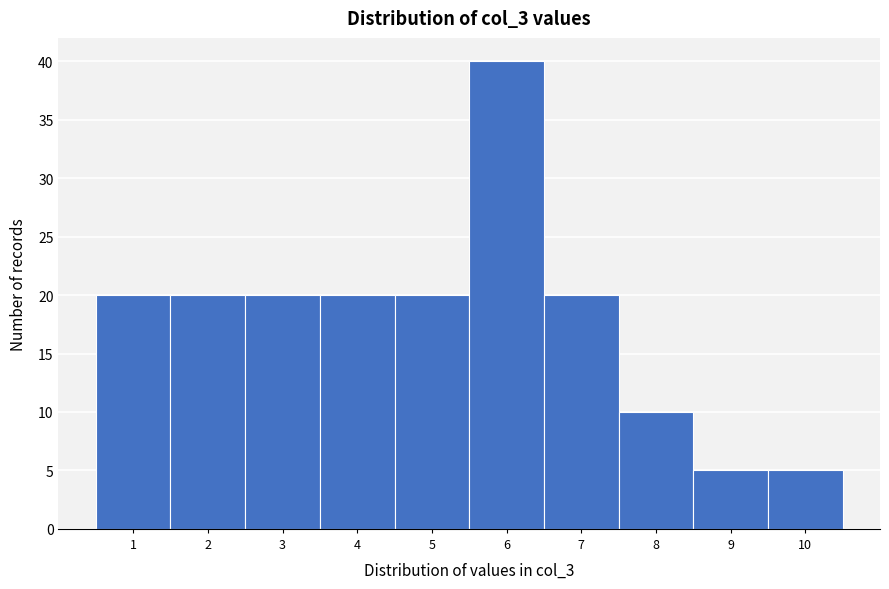

Over which range of the x-axis is the bar tallest?

5.5 to 6.5